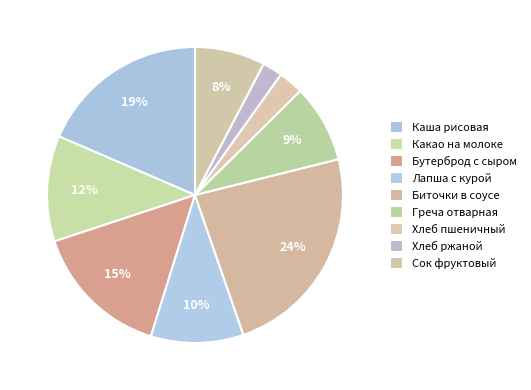

Approximately how many times larger is the value at Хлеб ржаной compared to Хлеб пшеничный?

0.8